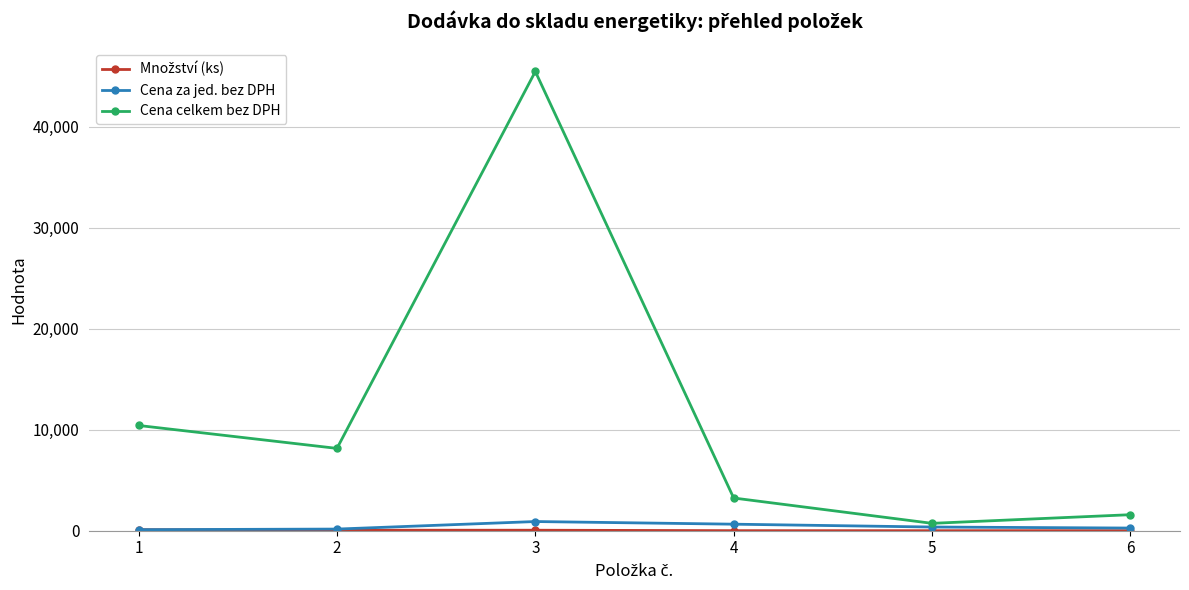

Which series has the largest total across all categories?

Cena celkem bez DPH